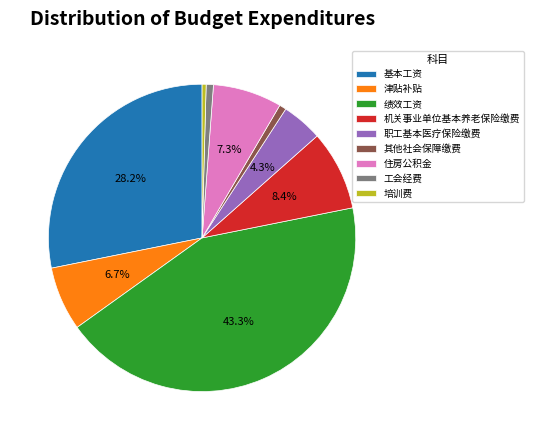

What is the total percentage of 津贴补贴 and 基本工资?

34.9%